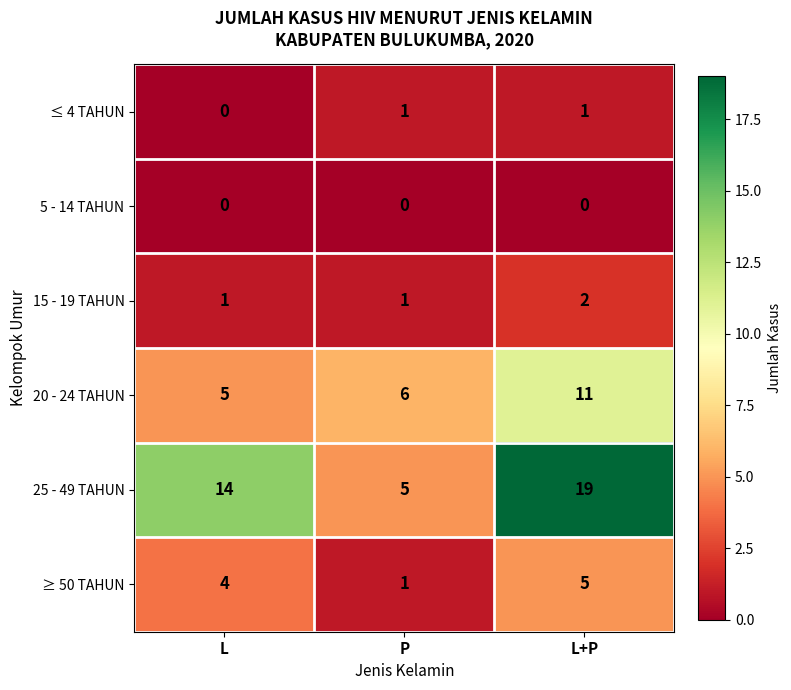

Count the number of categories in the chart.

3